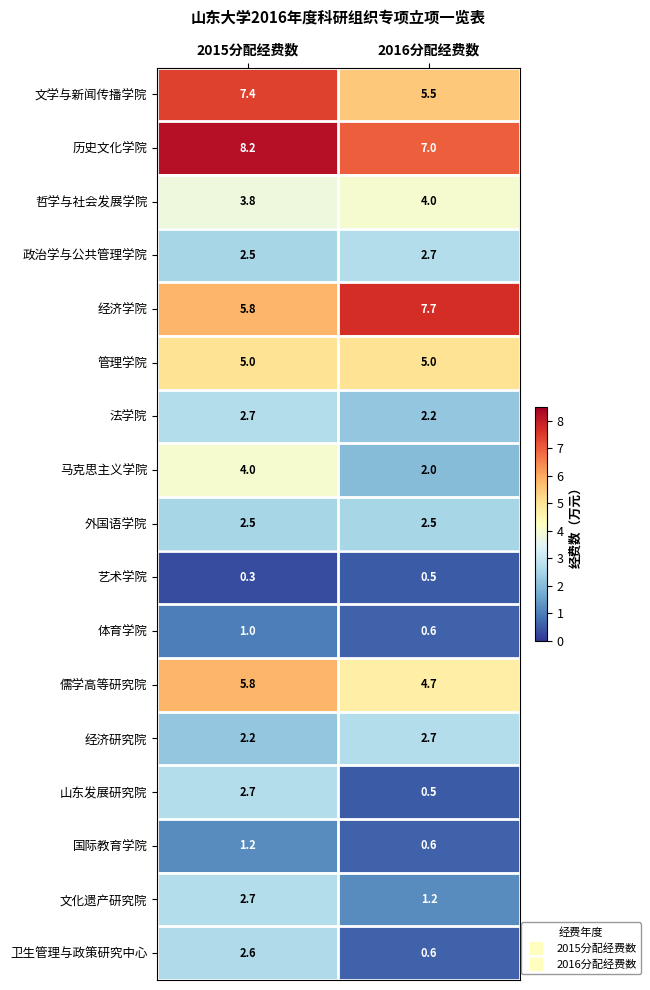

Which series has the largest total across all categories?

历史文化学院